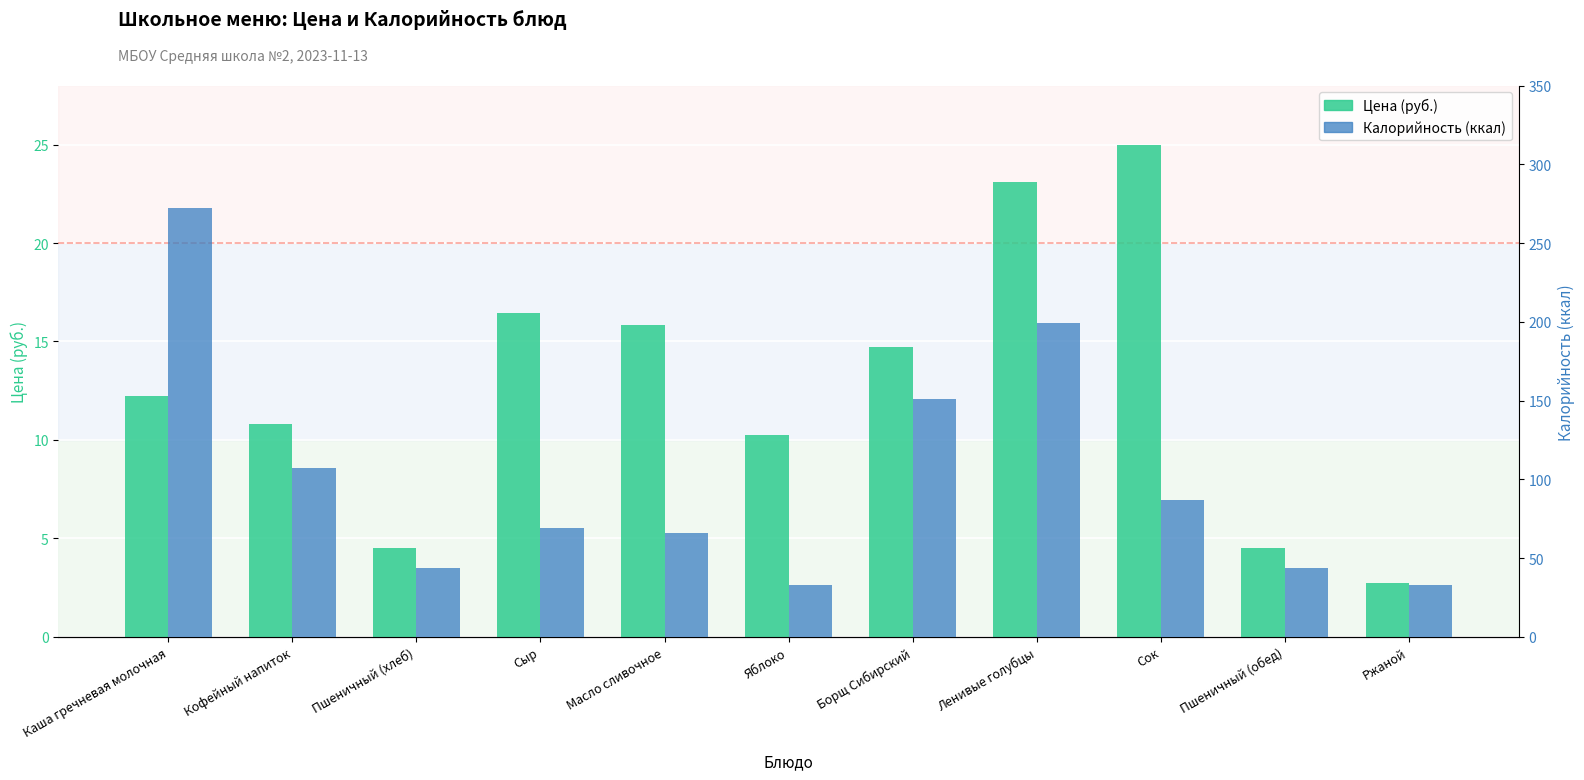

Which series has the largest total across all categories?

Калорийность (ккал)